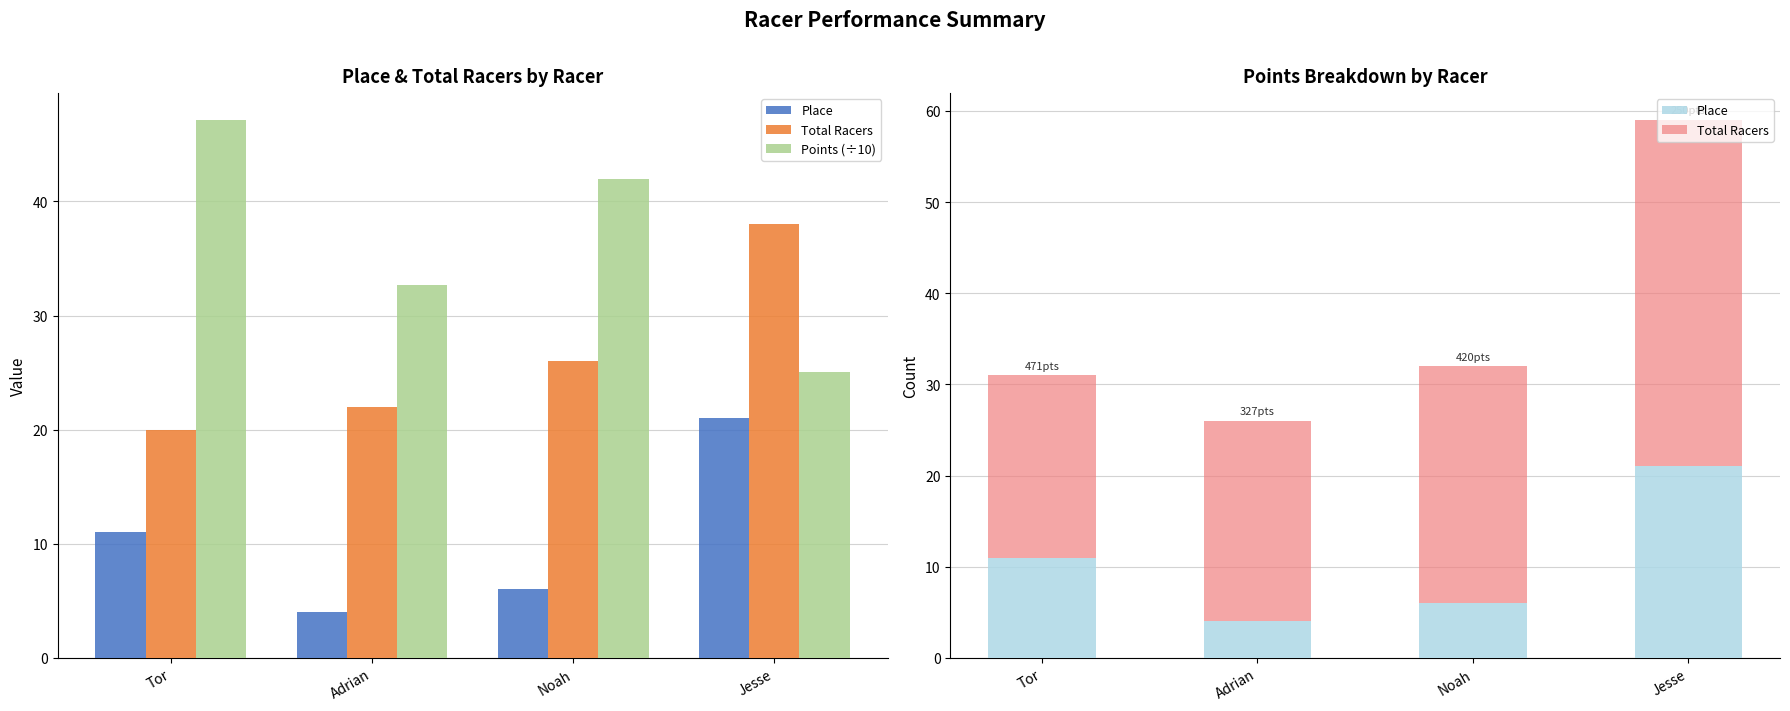

At which category does the chart reach its peak across all series?

Tor